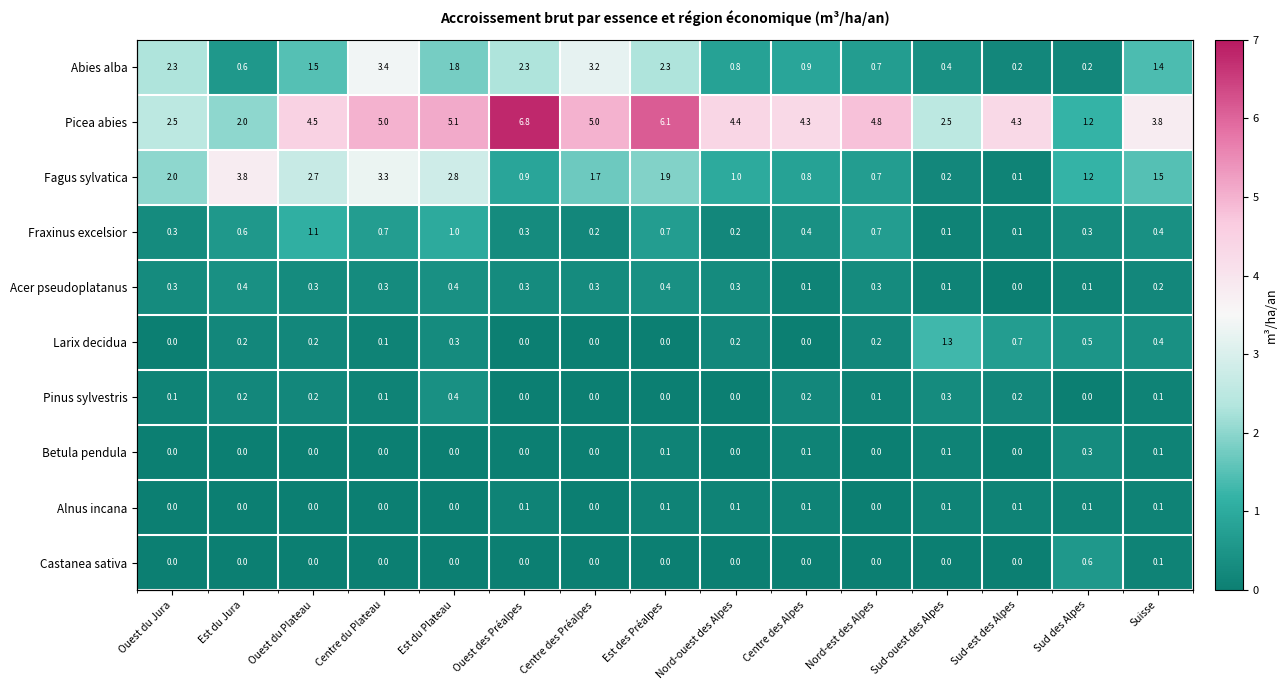

Which has a higher value, Centre des Alpes or Sud-ouest des Alpes?

Centre des Alpes